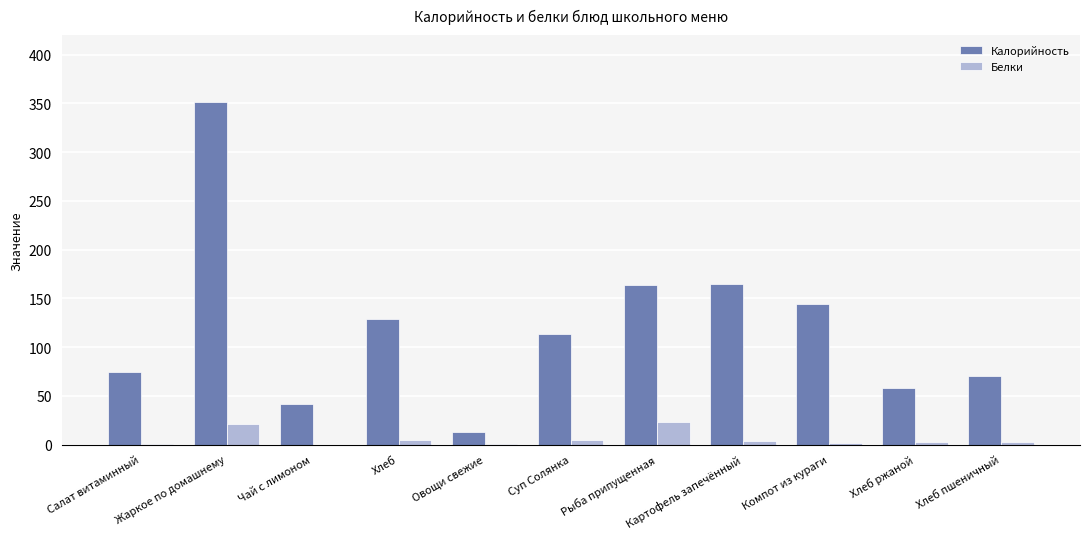

Which category has the highest value across all series?

Жаркое по домашнему